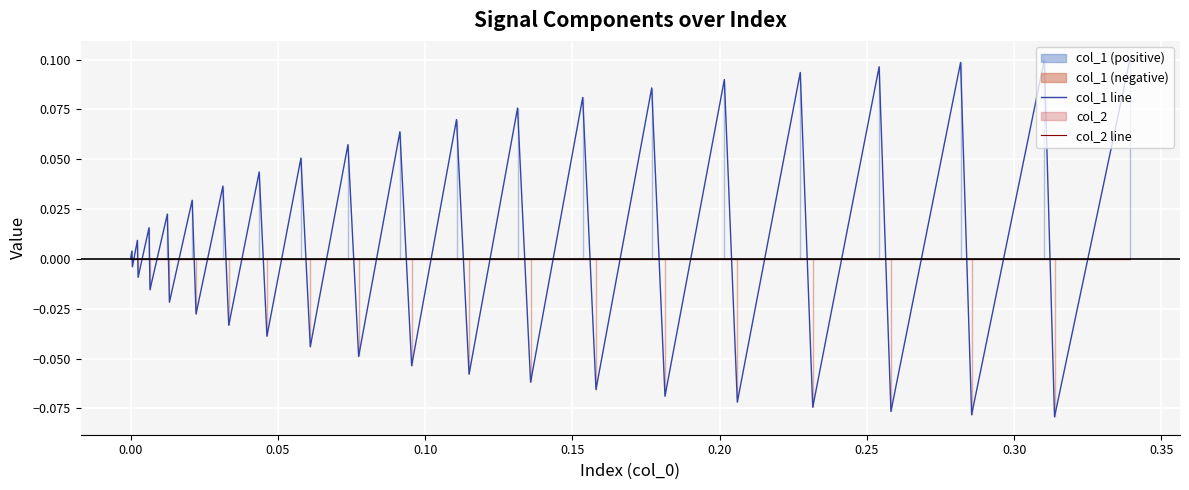

Which series has the widest spread of values?

col_1 line